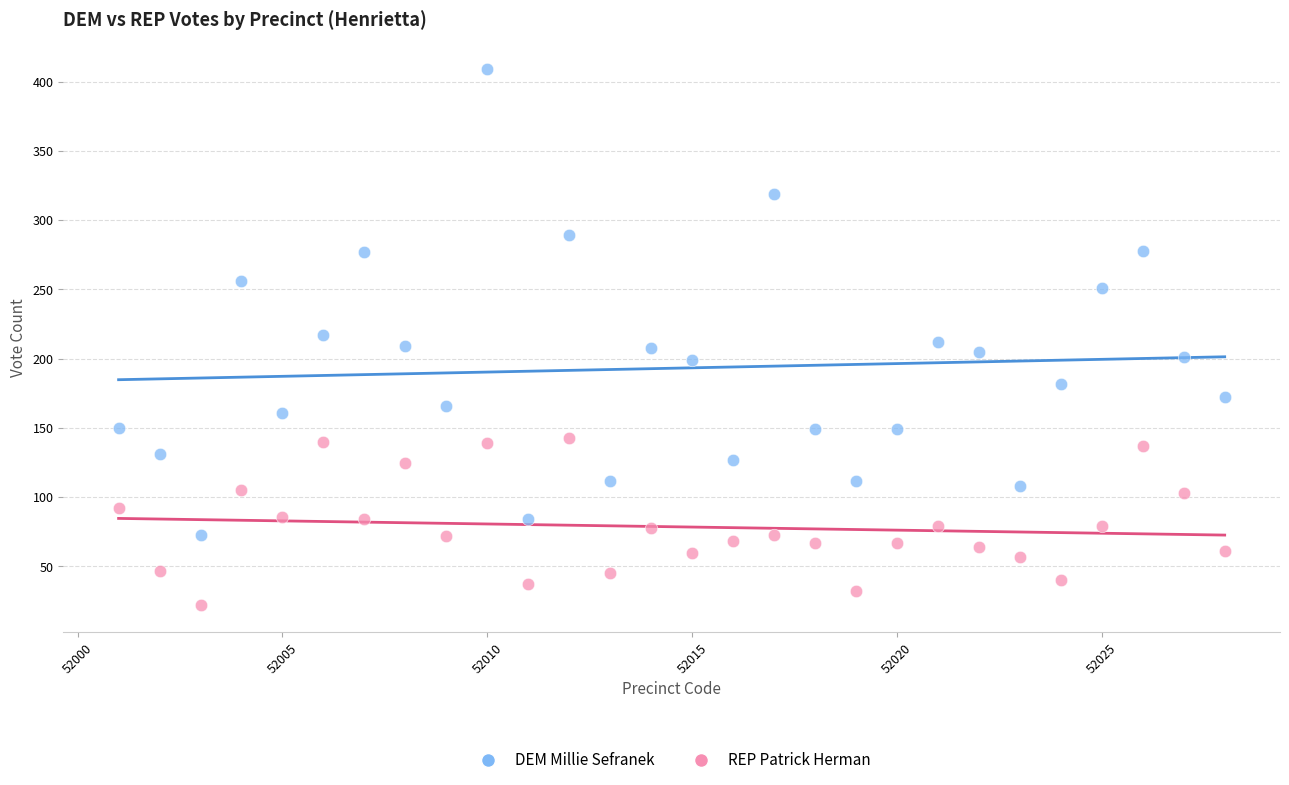

Which series reaches the minimum Y coordinate?

REP Patrick Herman